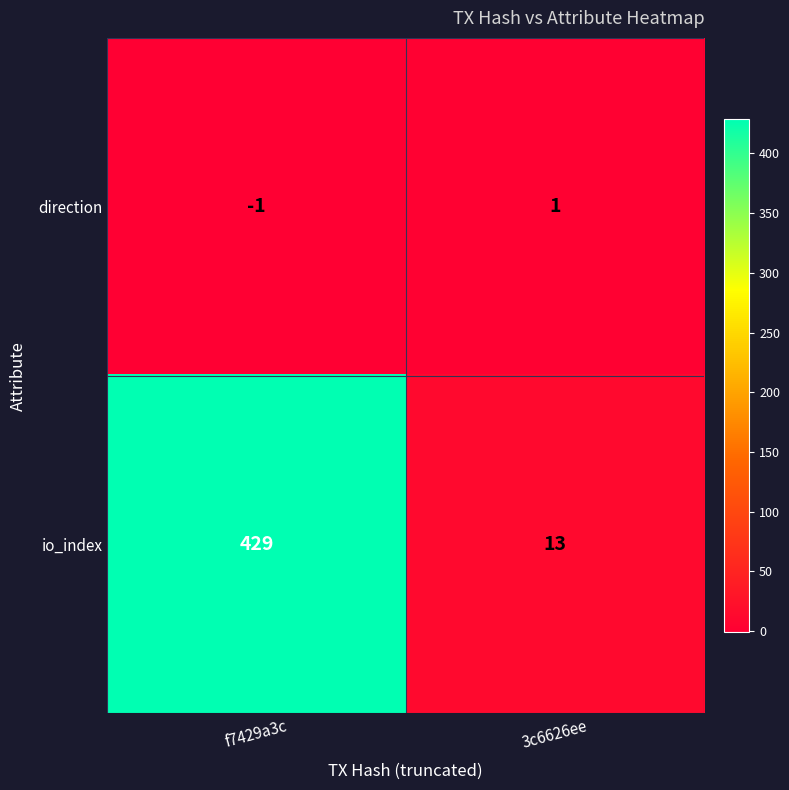

Reading left to right, extract all data points from this chart.

direction: -1	1
io_index: 429	13